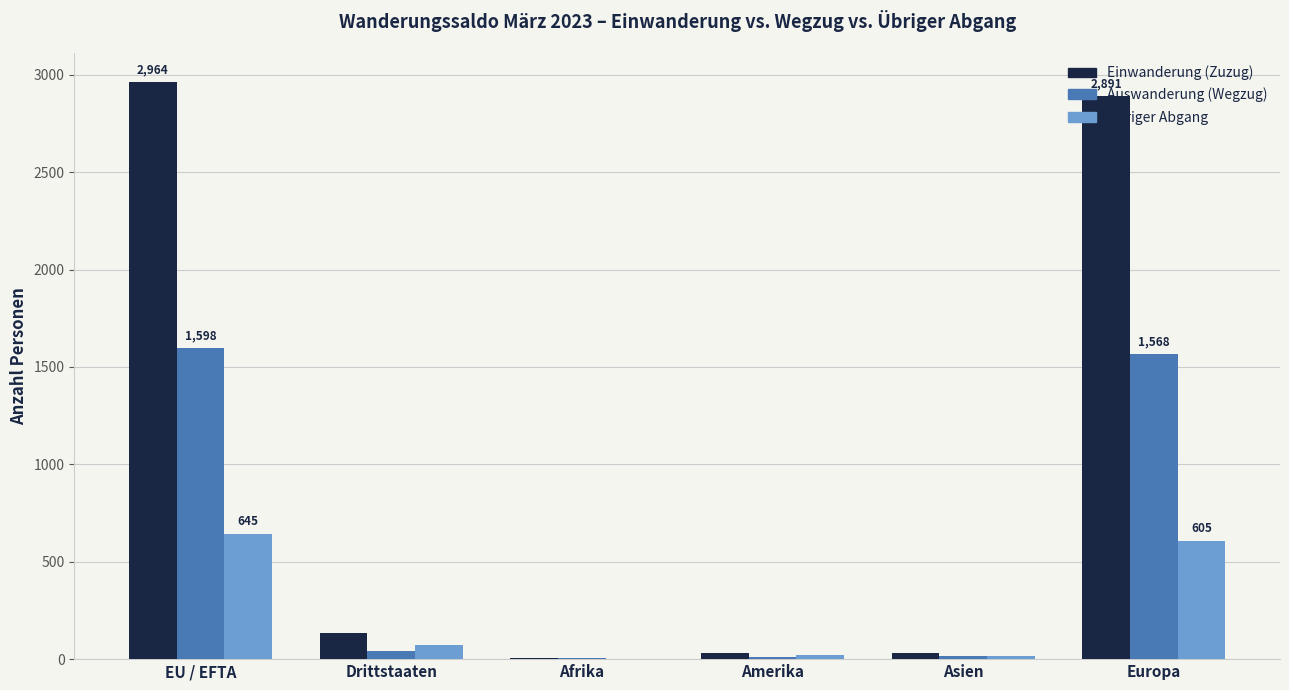

How many categories are shown in the chart?

6